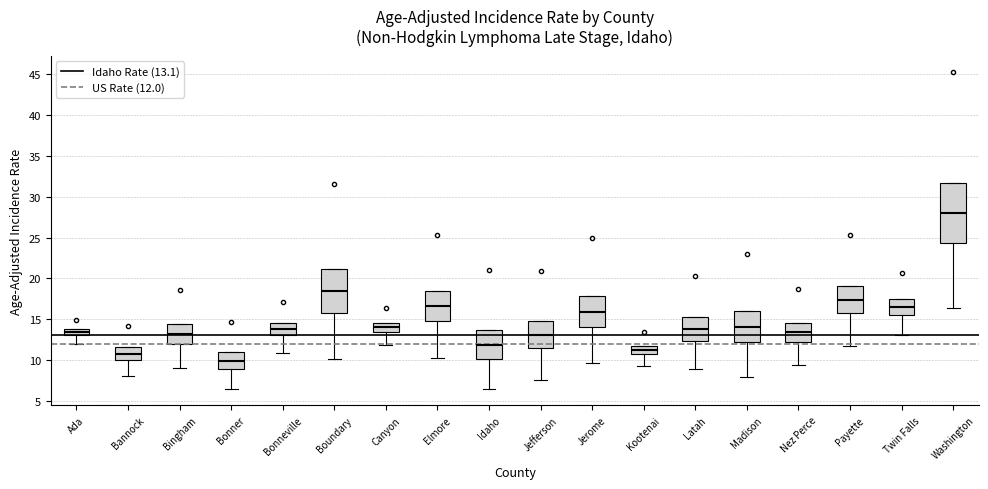

Which box is the tallest, from its lower edge to its upper edge?

Washington